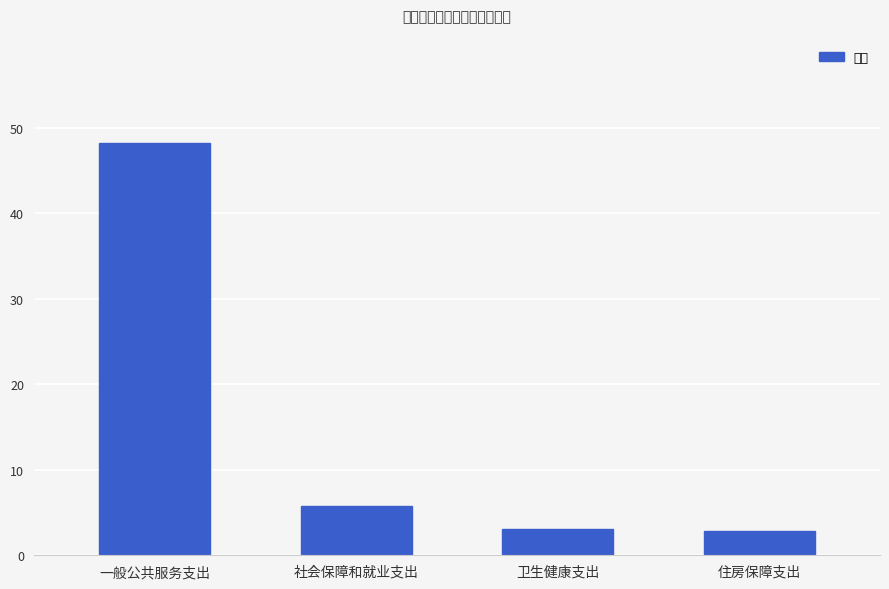

What is the change in value from 一般公共服务支出 to 社会保障和就业支出?

-42.6